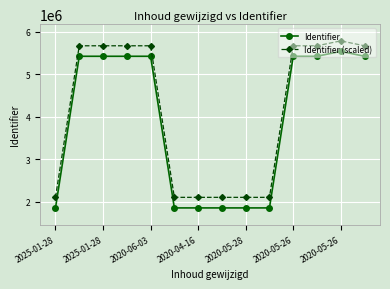

Rank the series by their average value, from lowest to highest.

Identifier, Identifier (scaled)